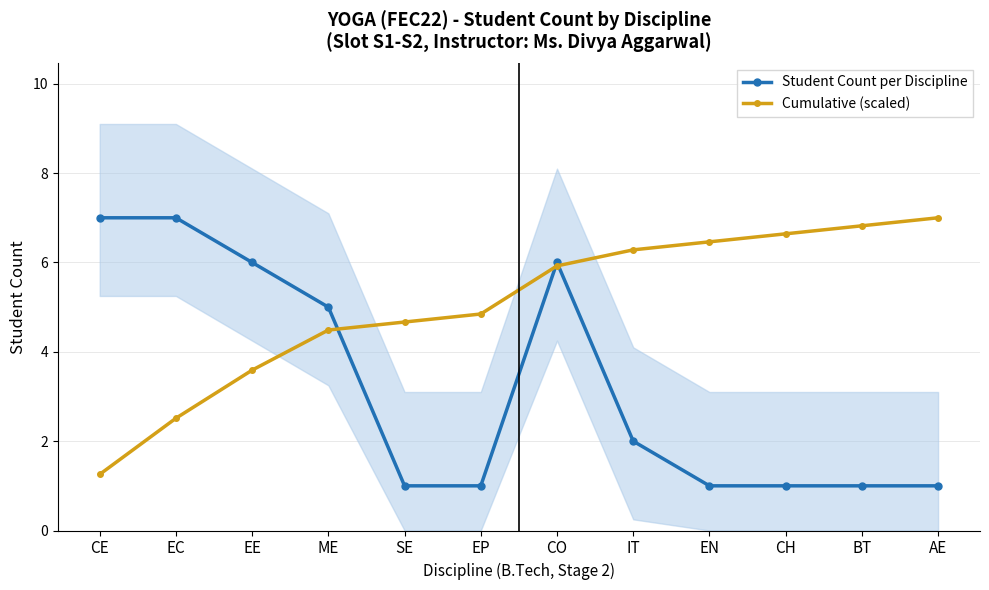

Is the value of Cumulative (scaled) at AE greater than the value of Student Count per Discipline at CO?

Yes